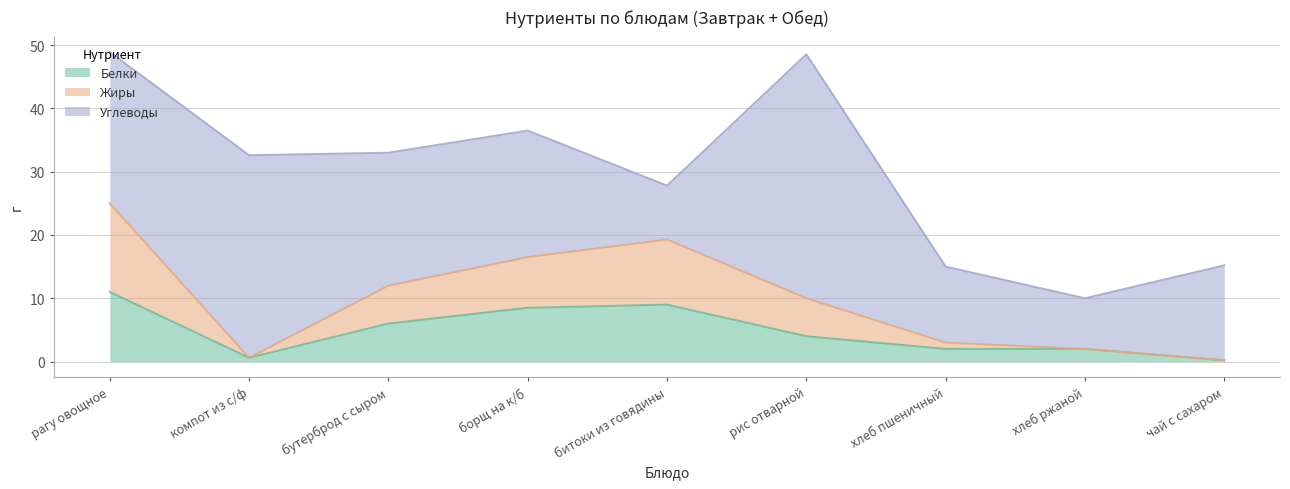

Where is the first local minimum for Белки?

компот из с/ф